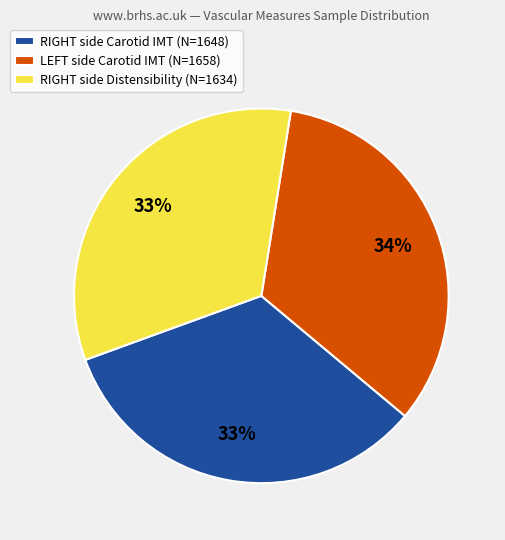

Is there any slice that represents more than half of the pie?

No